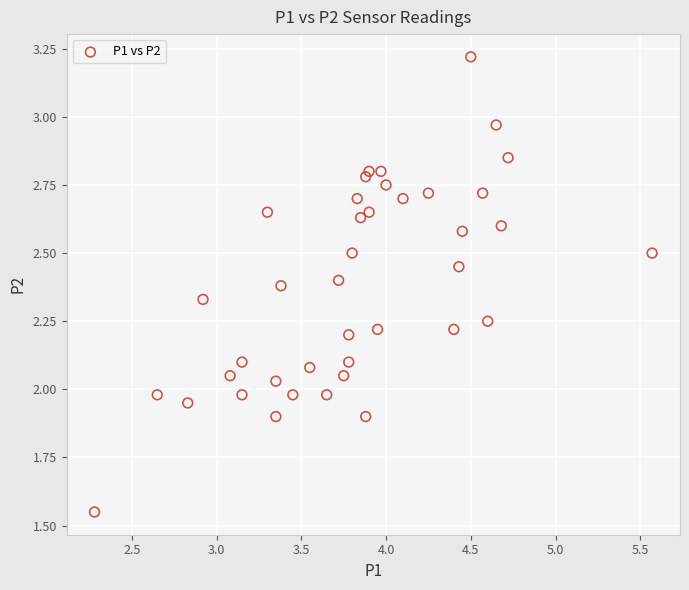

What is the range of X values (max minus min)?

3.3